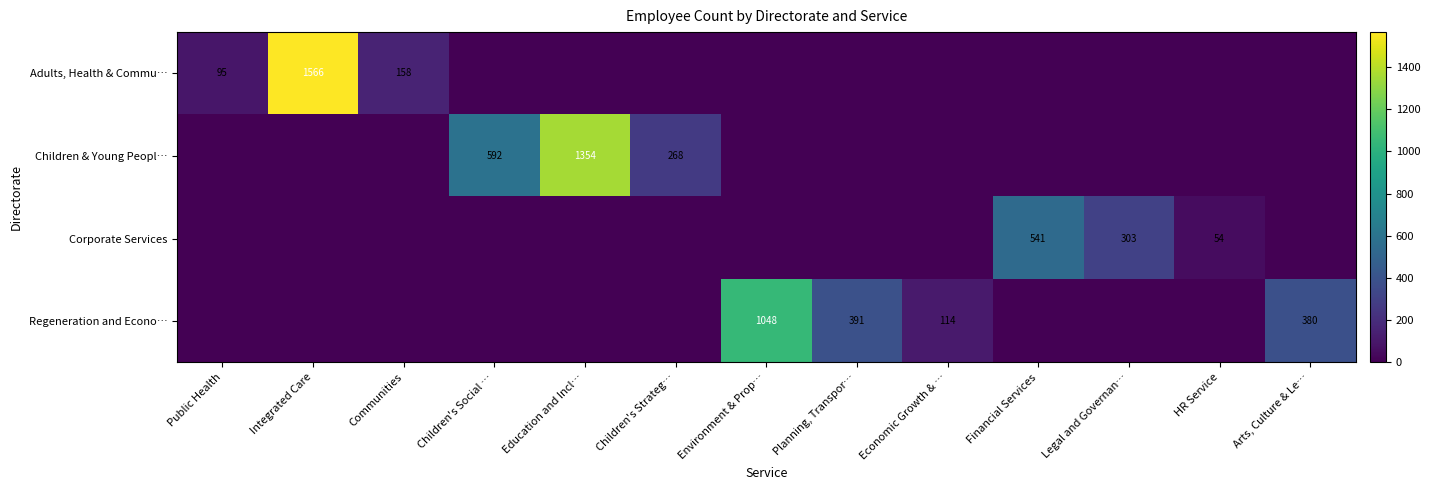

Is it true that Corporate Services equals 303 at Legal and Governan…?

True